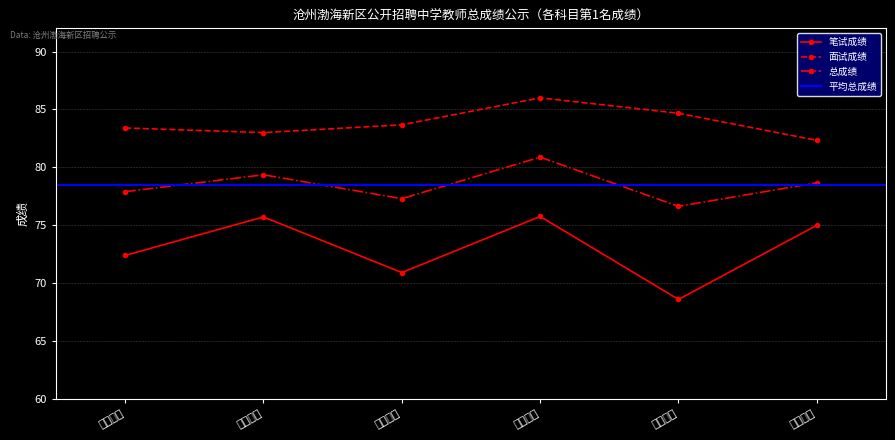

What is the label of the 1st point from the right?

初中历史